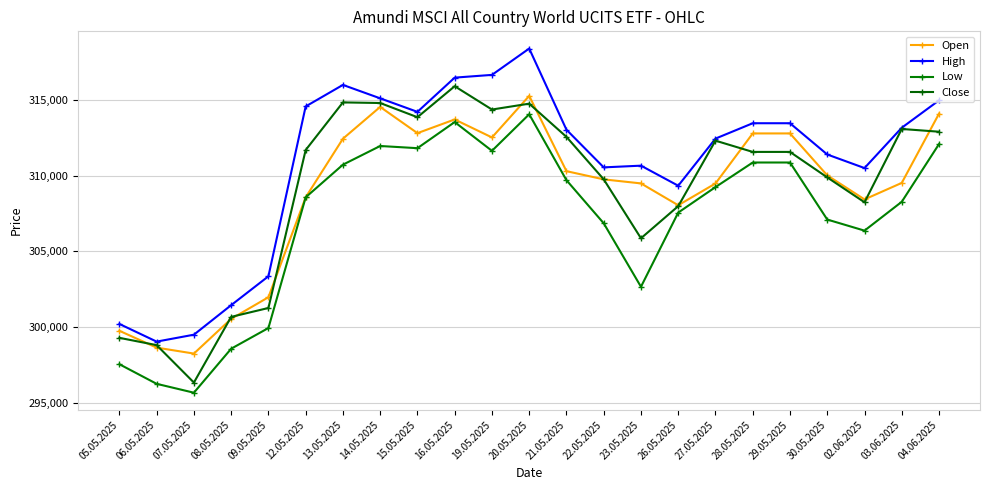

At which label does Close reach its minimum?

07.05.2025